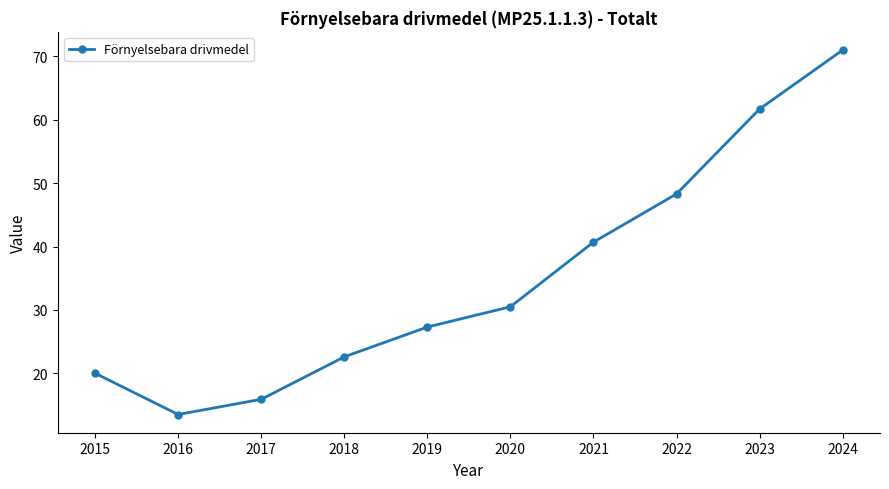

Which has a higher value, 2024 or 2021?

2024